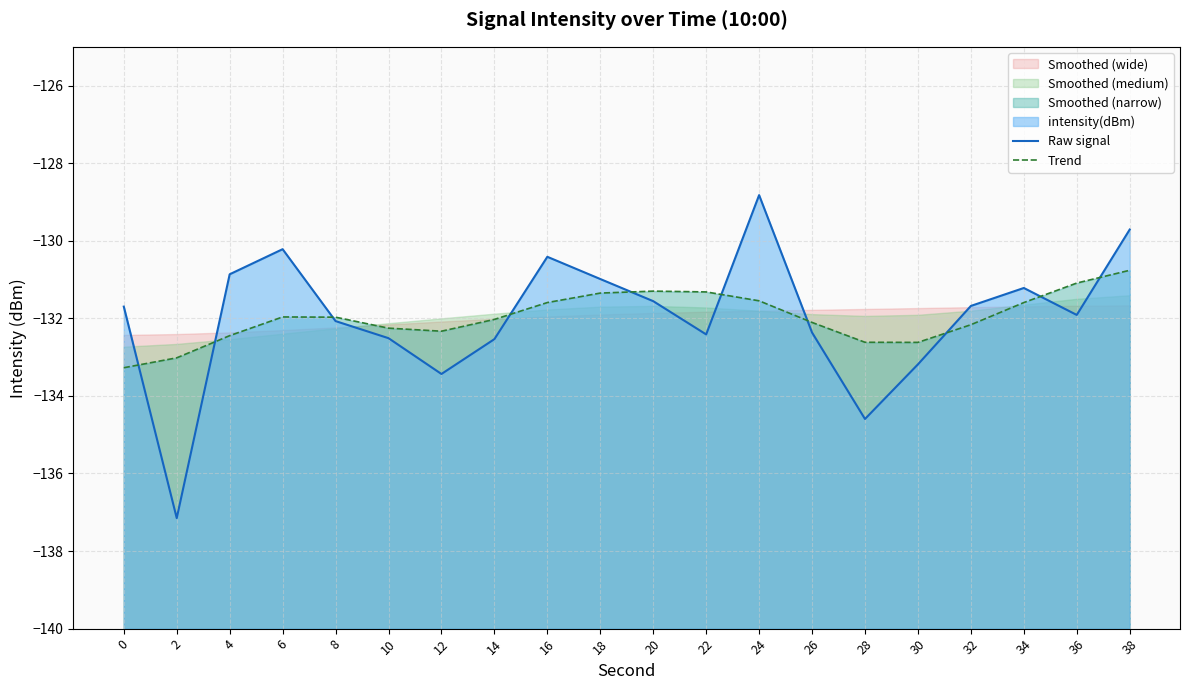

At which label does Raw signal reach its minimum?

2